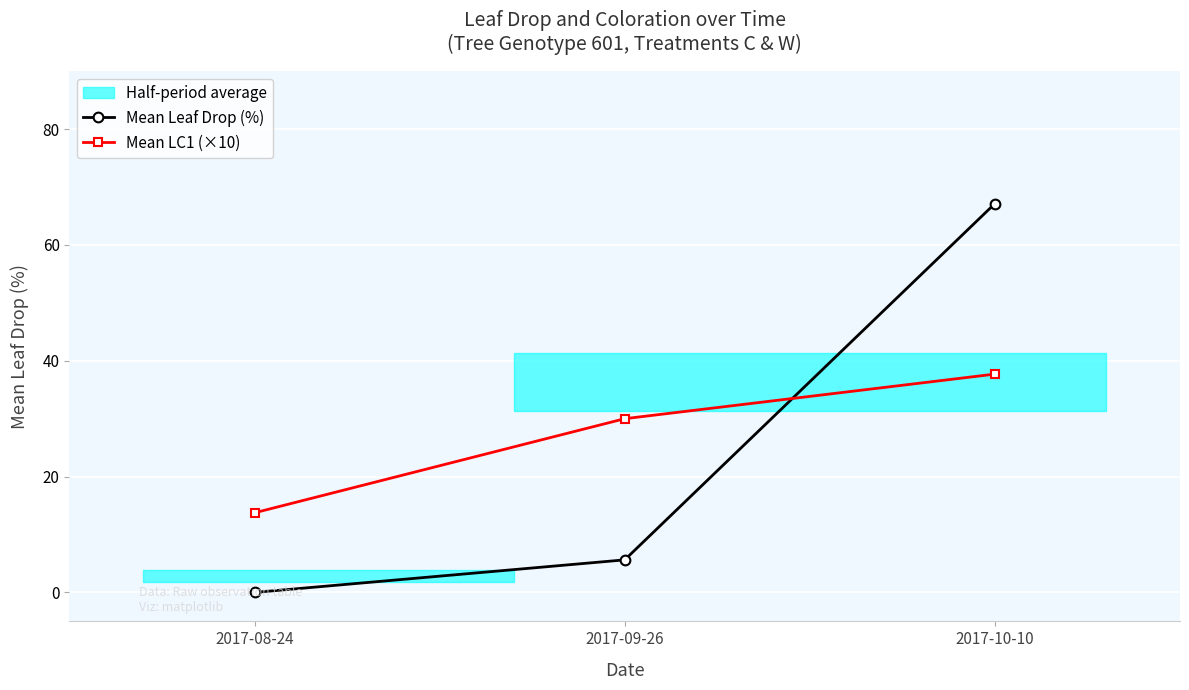

How many categories are shown in the chart?

3